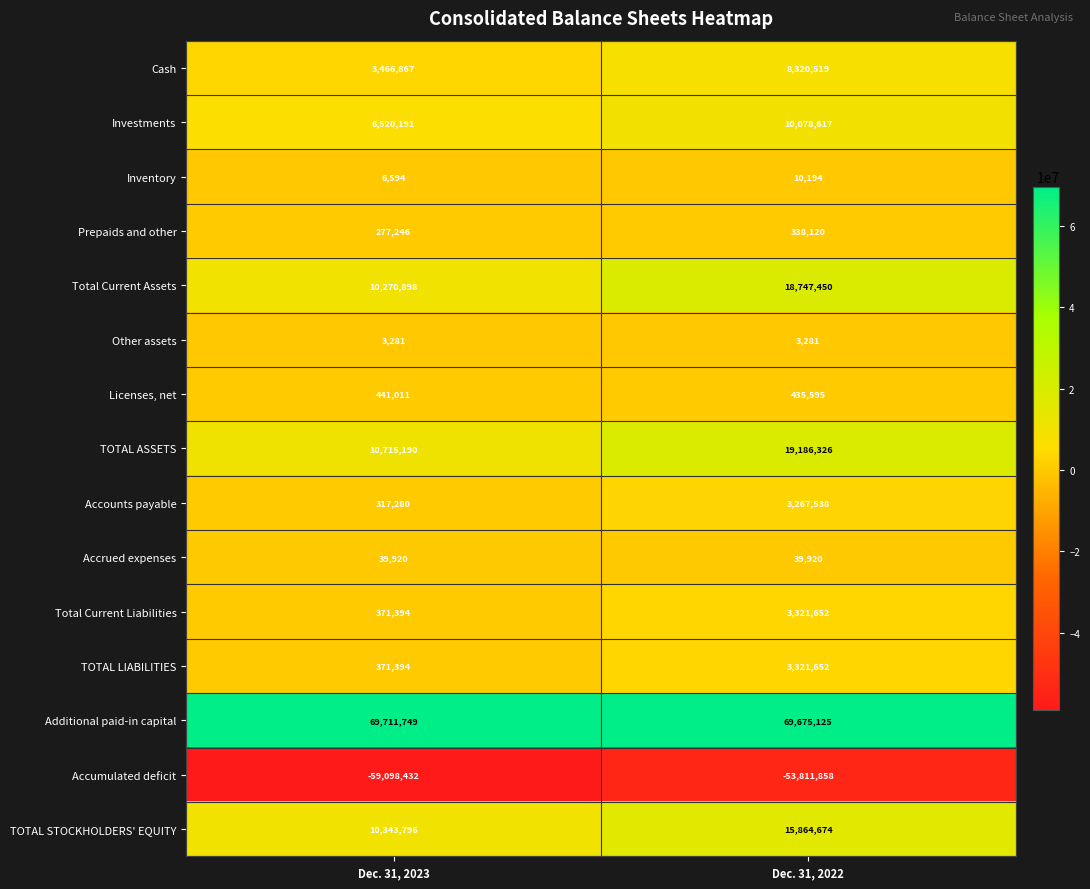

Between Dec. 31, 2023 and Dec. 31, 2022, which series saw the biggest shift?

Total Current Assets